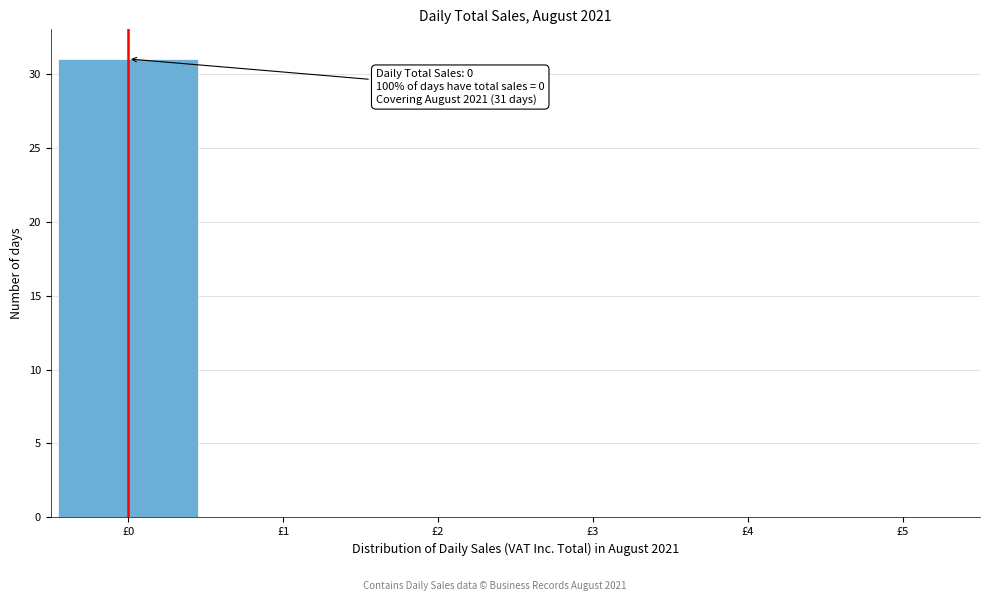

Over which range of the x-axis is the bar tallest?

-0.5 to 0.5